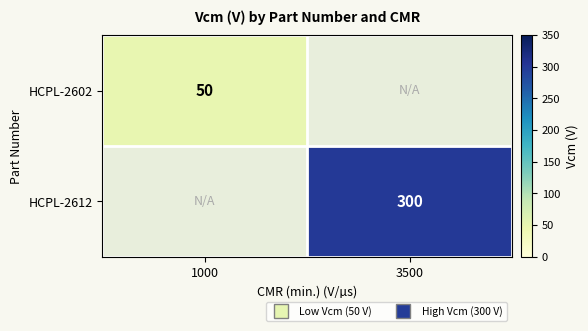

List the series in order of their overall mean, lowest first.

HCPL-2602, HCPL-2612